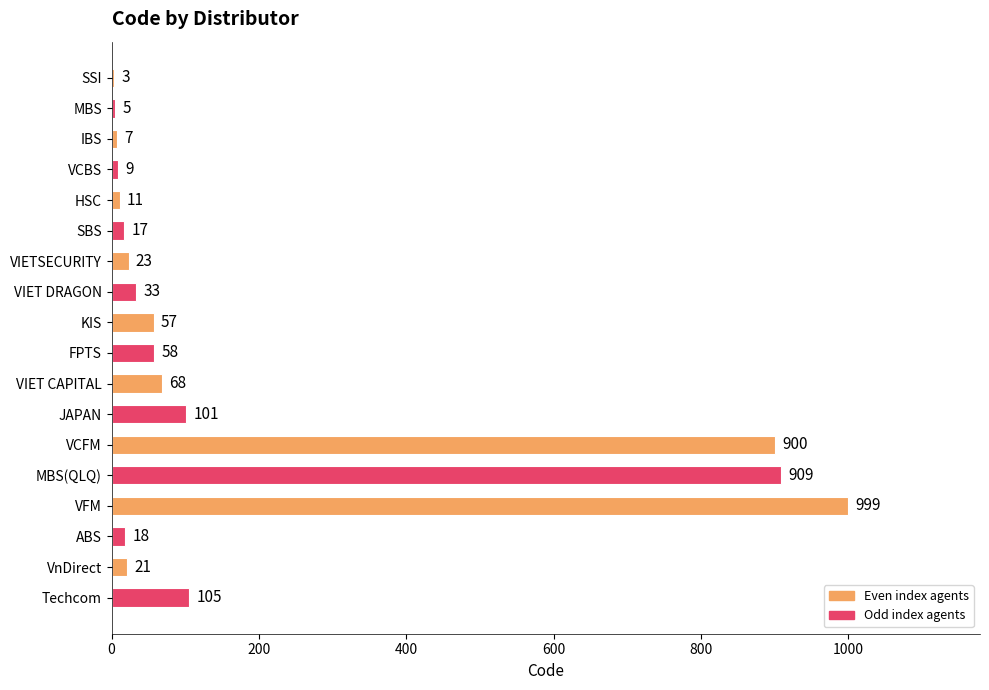

Is it true that the value at VFM is 1660?

False